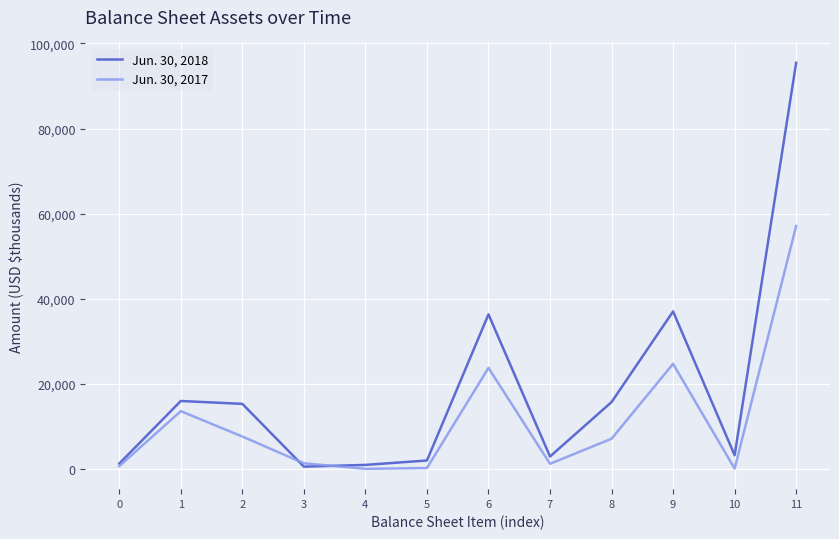

Rank the series by their maximum value, from highest to lowest.

Jun. 30, 2018, Jun. 30, 2017